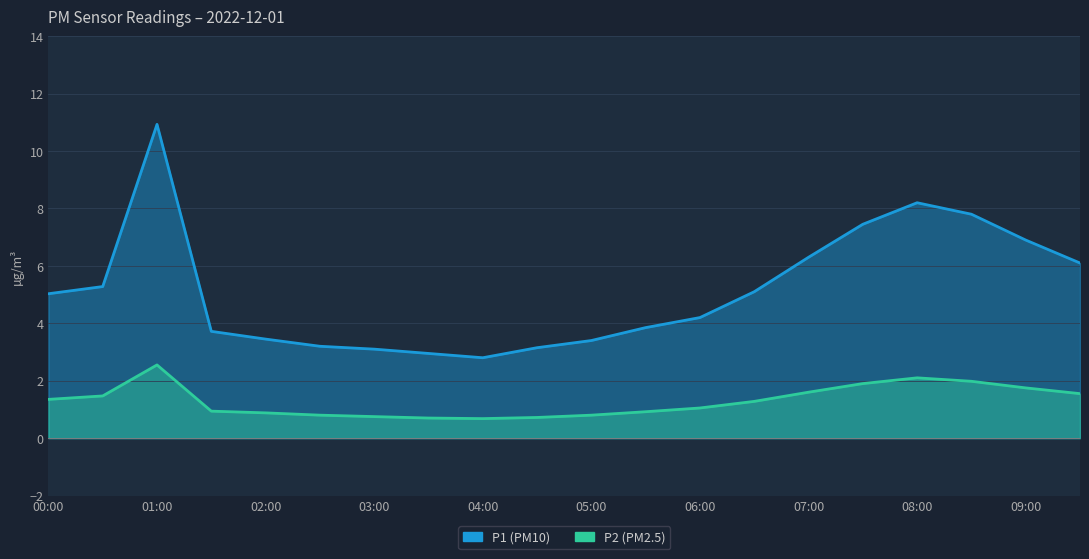

Between 06:30 and 07:00, which series saw the biggest shift?

P1